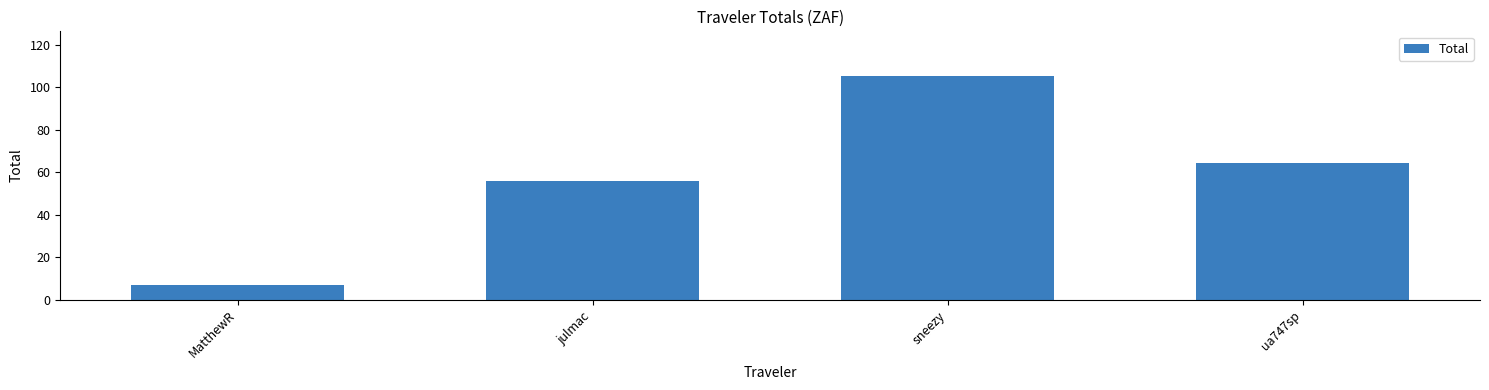

True or false: the data shows 105.3 at sneezy.

True